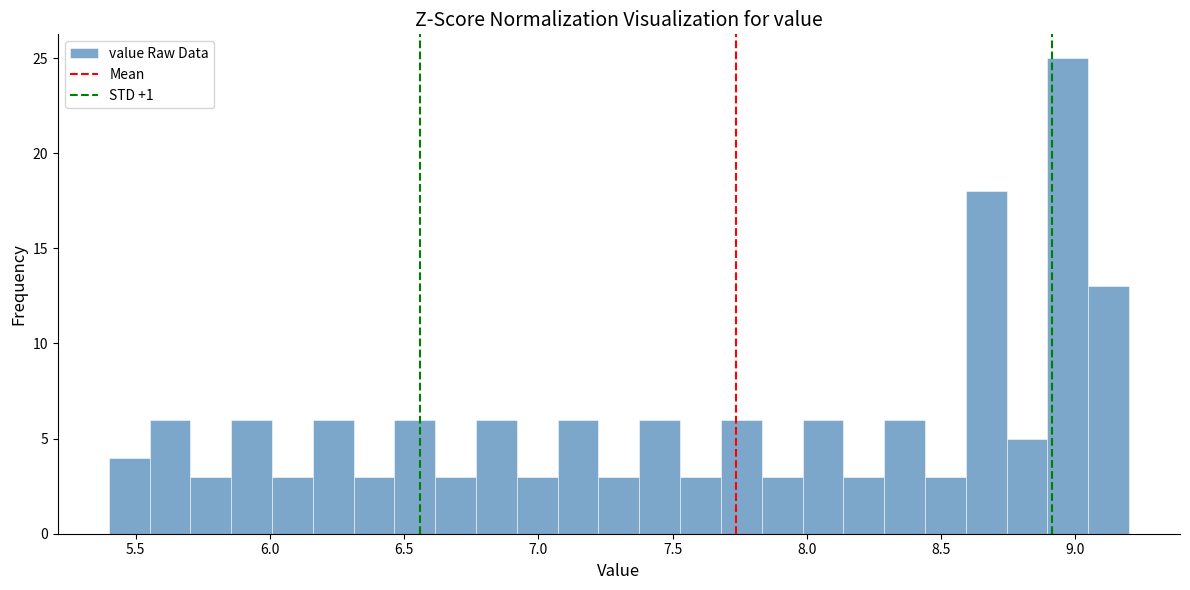

Around what value on the x-axis is the tallest bar? Give the approximate position of its centre, as read against the axis.

8.95